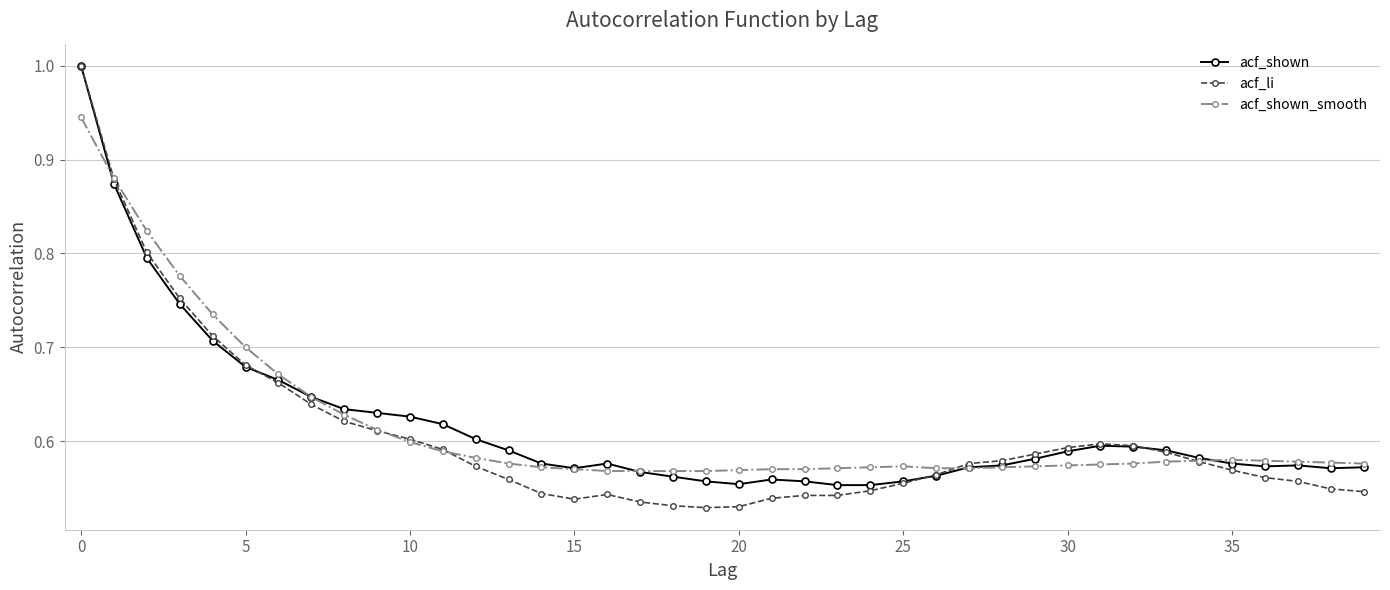

At how many categories does at least one series exceed 0?

40